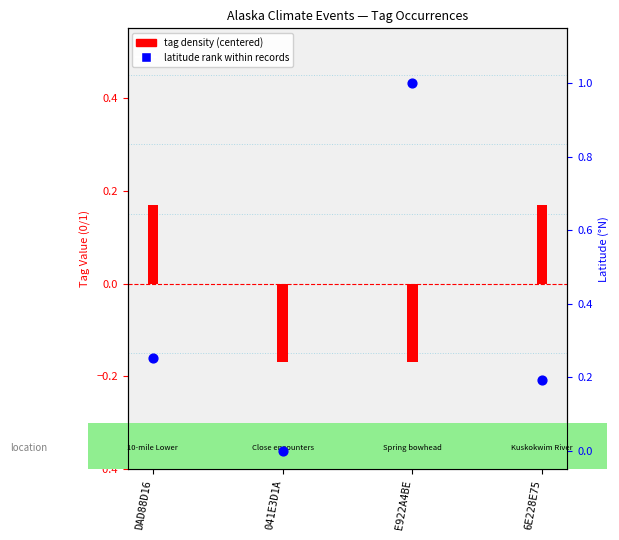

What is the total value across all series at DAD88D16?

0.4